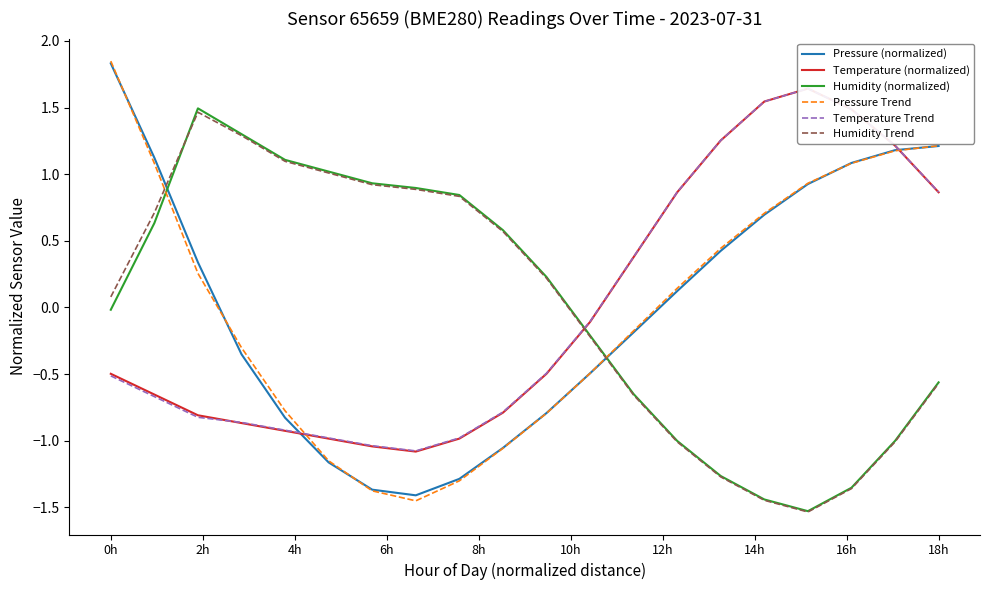

List the series in order of their peak value, highest first.

Pressure Trend, Pressure (normalized), Temperature (normalized), Temperature Trend, Humidity (normalized), Humidity Trend